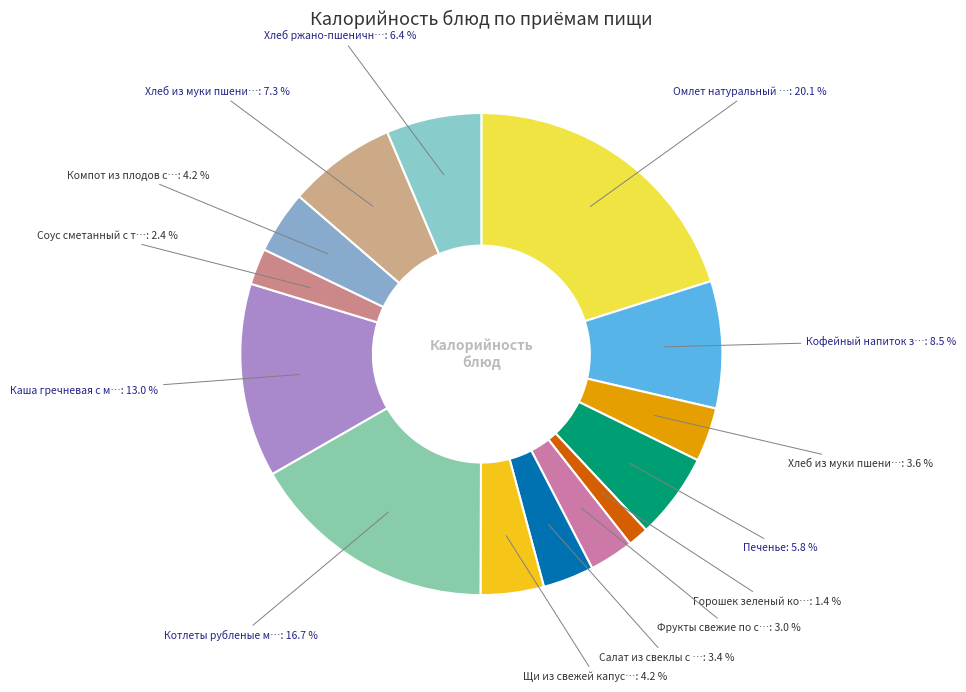

How many segments does this pie chart have?

14